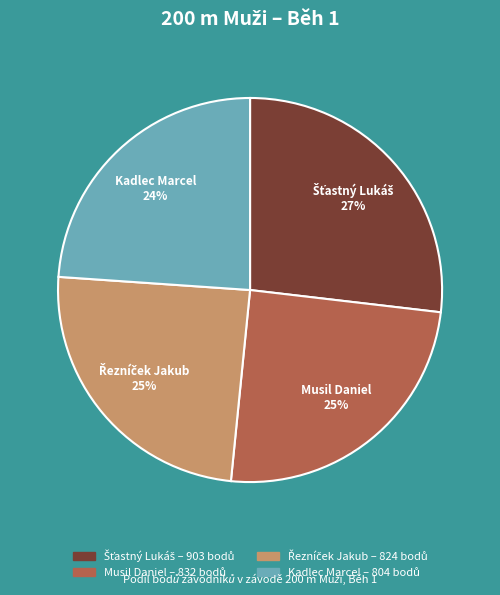

Is there any slice that represents more than half of the pie?

No